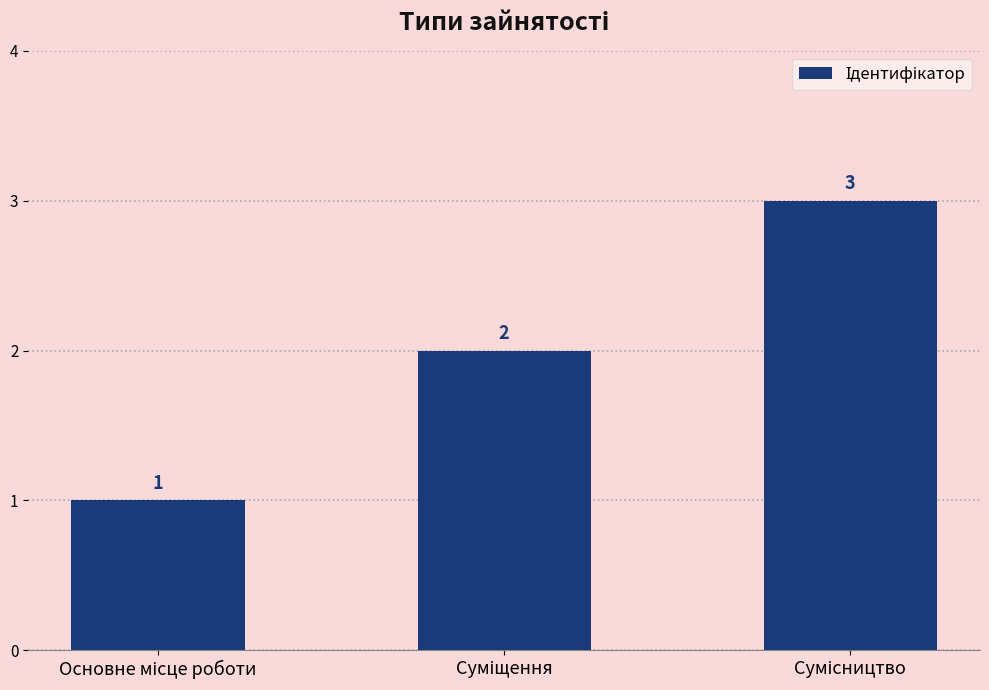

How many values are between 1 and 3?

3